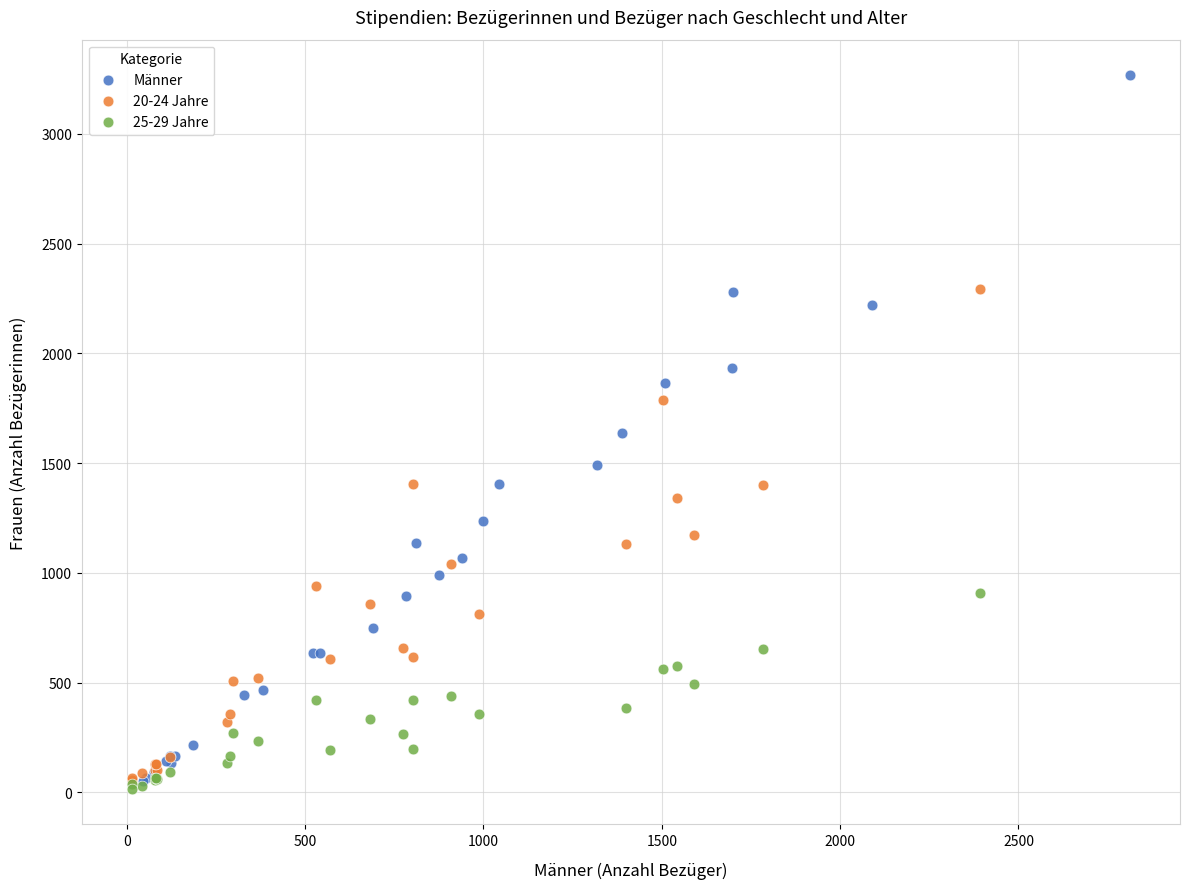

Which series has the largest Y range (max minus min)?

Männer